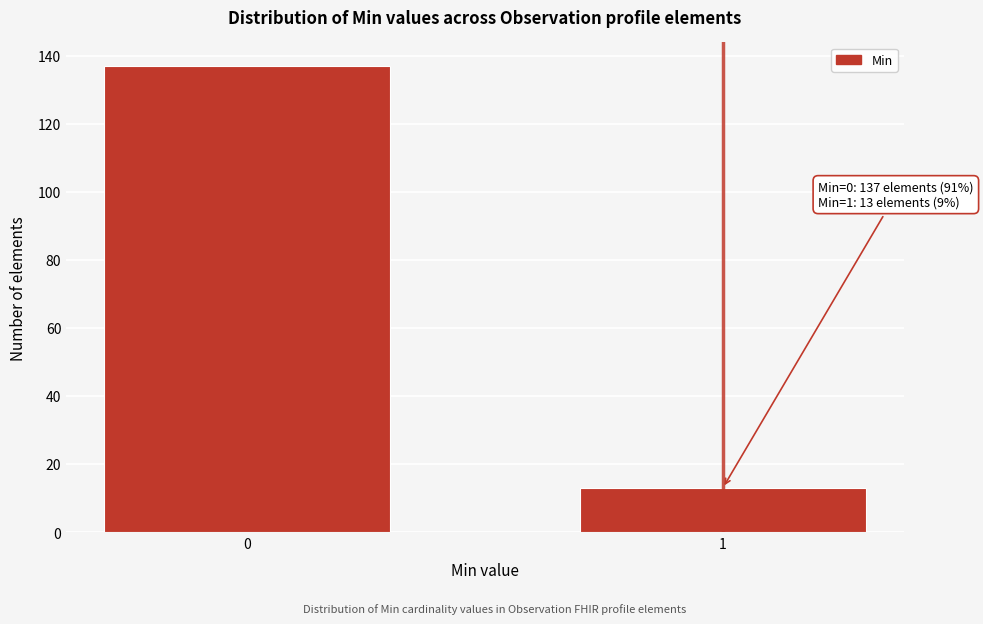

Reading right to left, list all the values displayed in this chart.

1=13	0=137